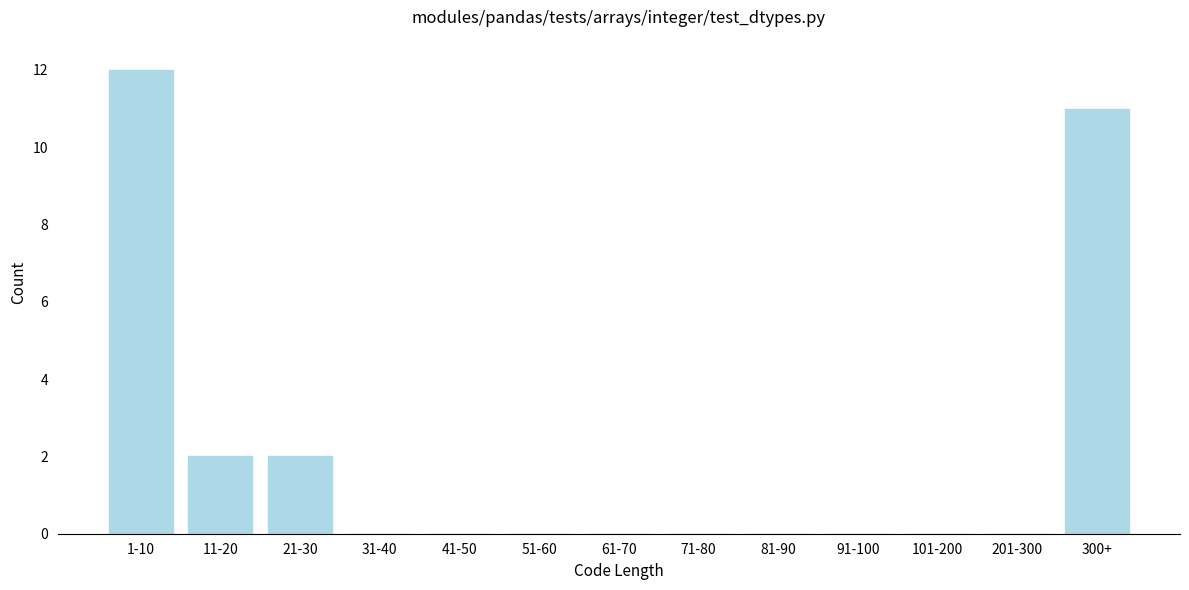

Reading right to left, list all the values displayed in this chart.

300+=11	201-300=0	101-200=0	91-100=0	81-90=0	71-80=0	61-70=0	51-60=0	41-50=0	31-40=0	21-30=2	11-20=2	1-10=12